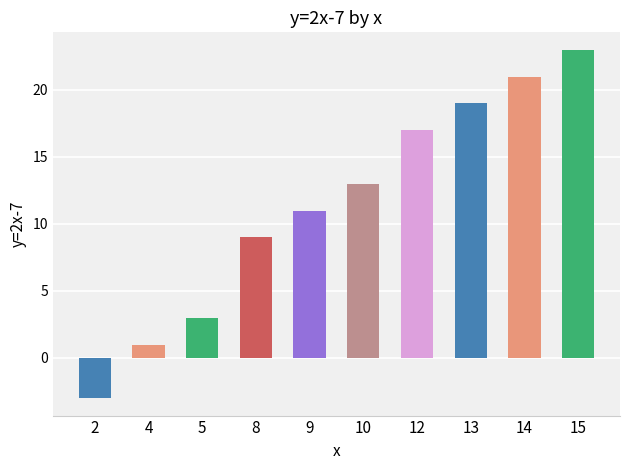

List the labels in order of value, smallest first.

2, 4, 5, 8, 9, 10, 12, 13, 14, 15